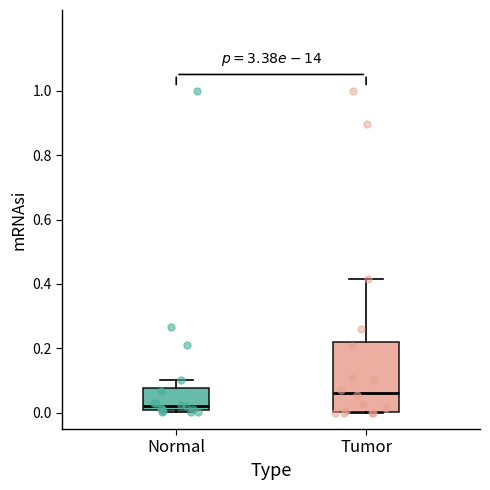

Where is the lower edge of the box for Normal on the y-axis? The values are not printed on the chart, so give them approximately, as read against the axis.

0.02